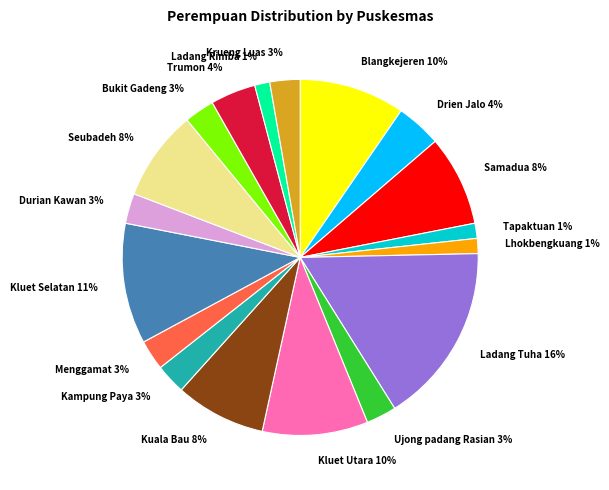

Count the number of slices in the pie.

18